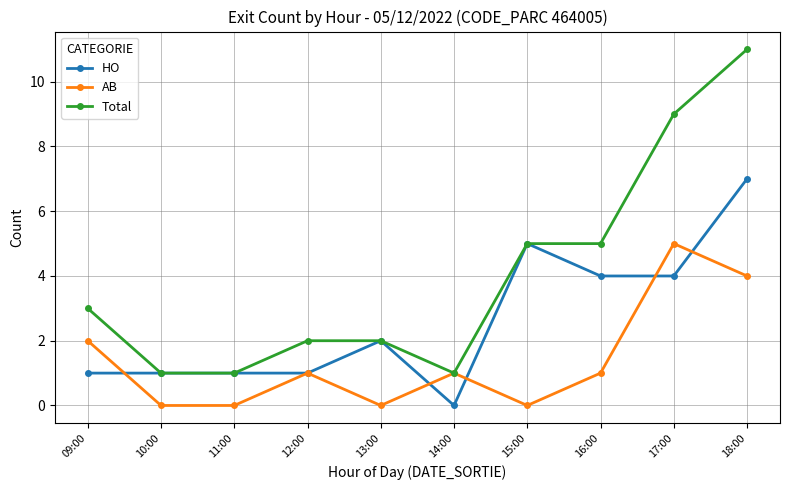

Which category has the highest value in the HO series?

18:00